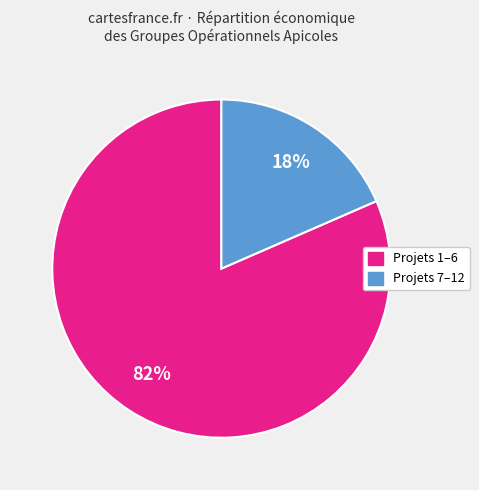

Count the number of slices in the pie.

2